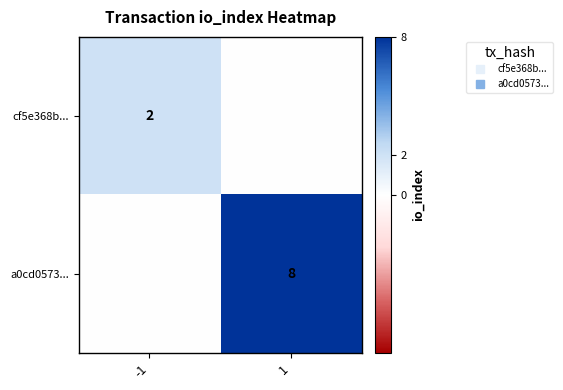

Which series has the largest total across all categories?

a0cd0573...